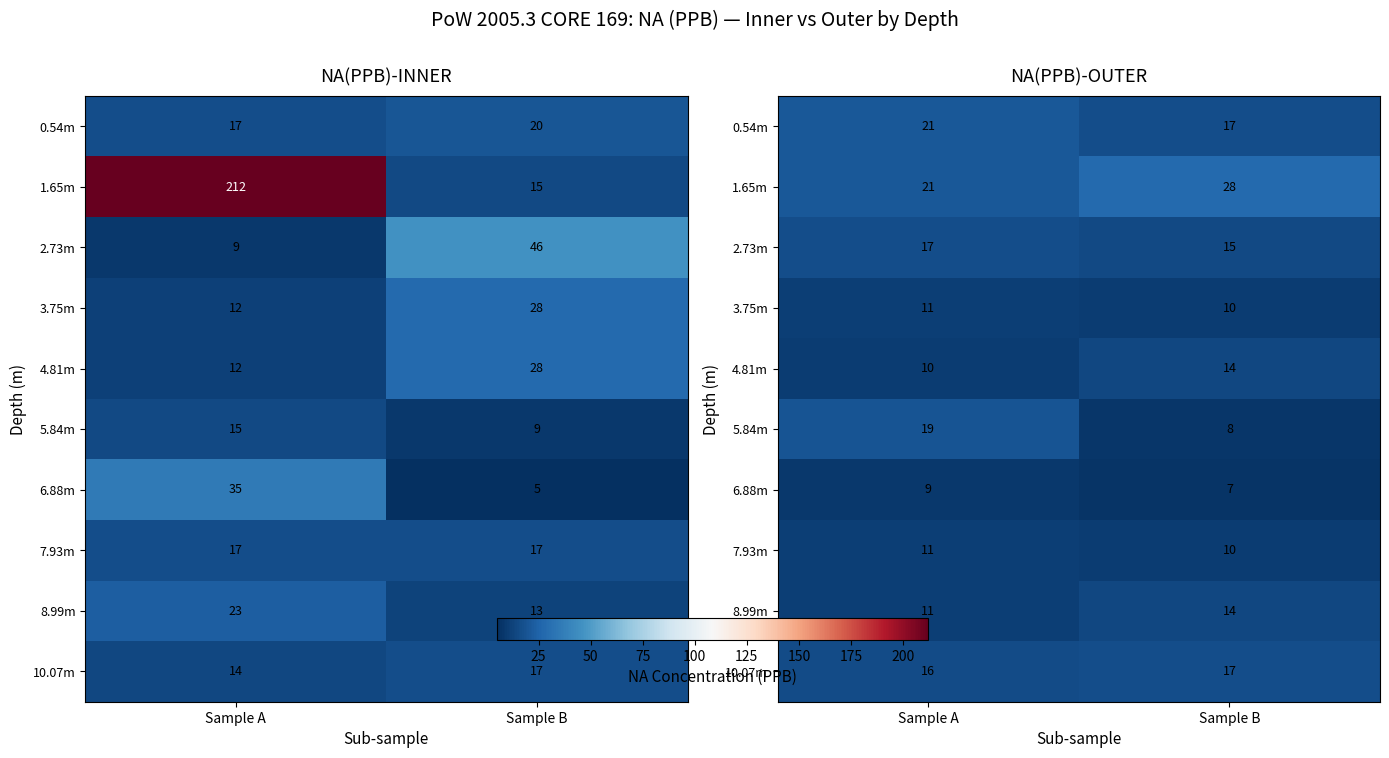

Which series has the largest total across all categories?

1.65m